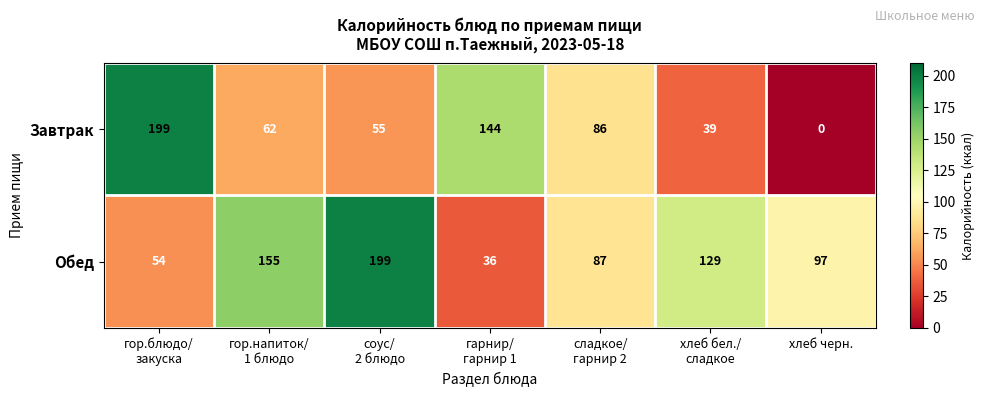

Reading right to left, list all the values displayed in this chart.

Завтрак: 0	39	86	144	55	62	199
Обед: 97	129	87	36	199	155	54